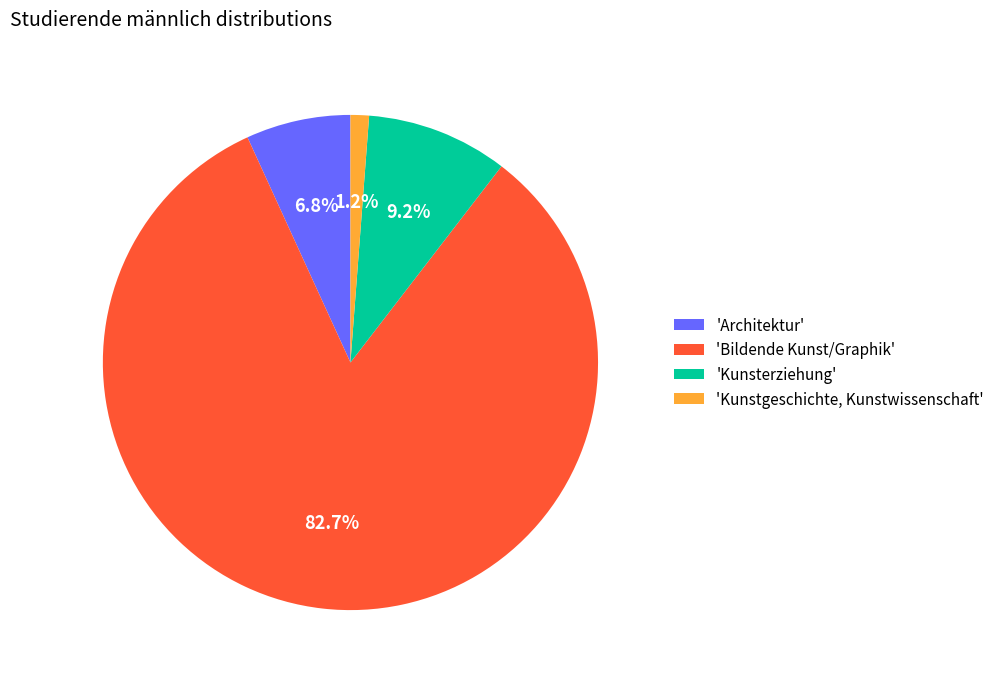

Which has a higher value, 'Bildende Kunst/Graphik' or 'Kunsterziehung'?

'Bildende Kunst/Graphik'